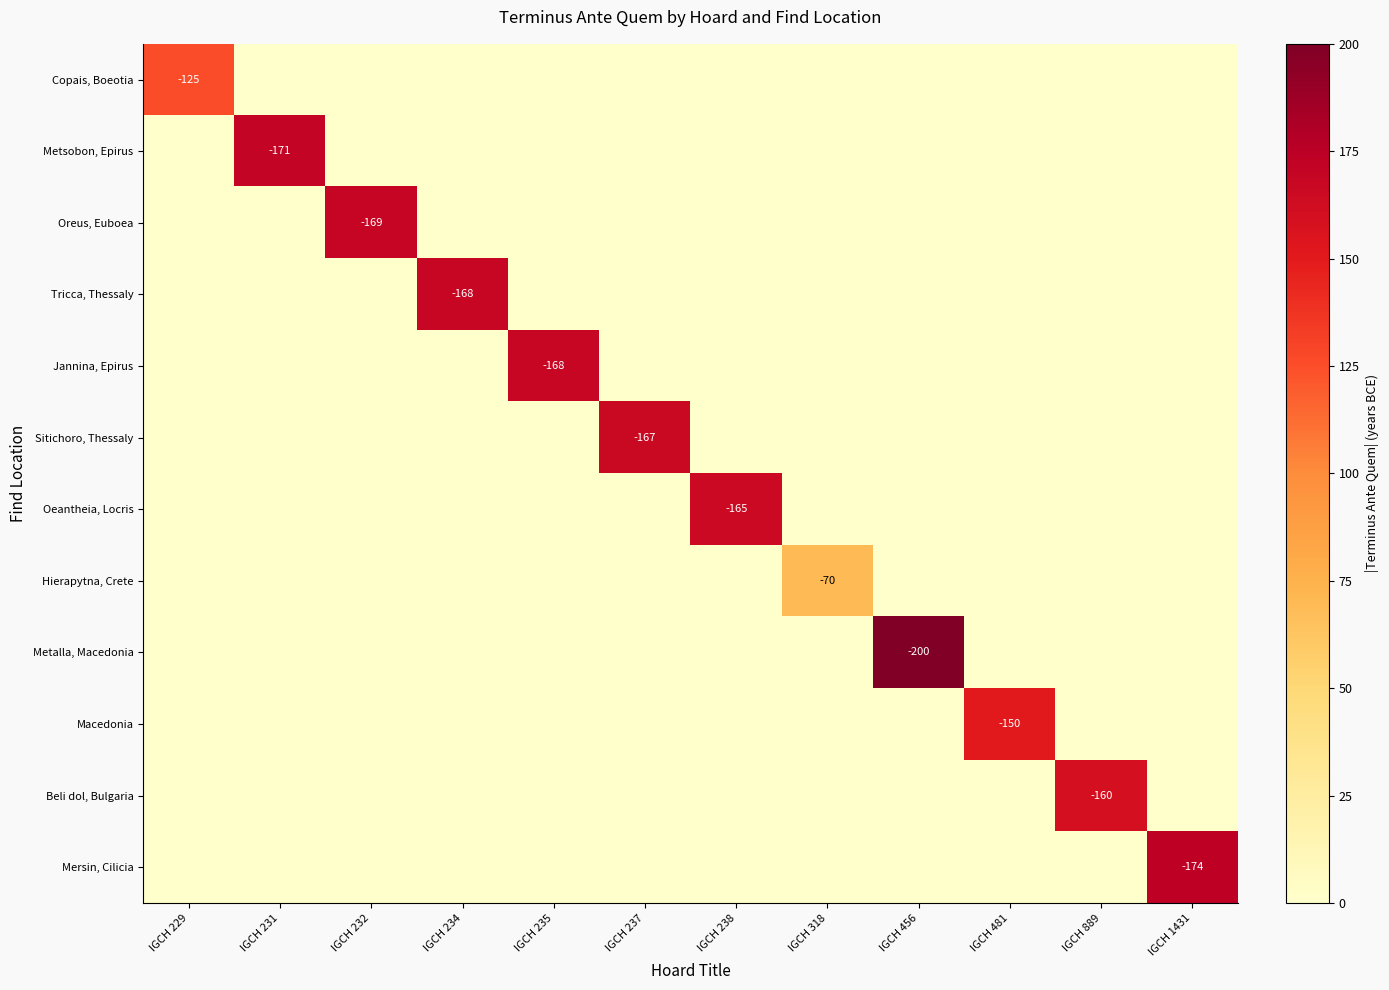

The Copais, Boeotia series shows -125 at IGCH 229. True or false?

True